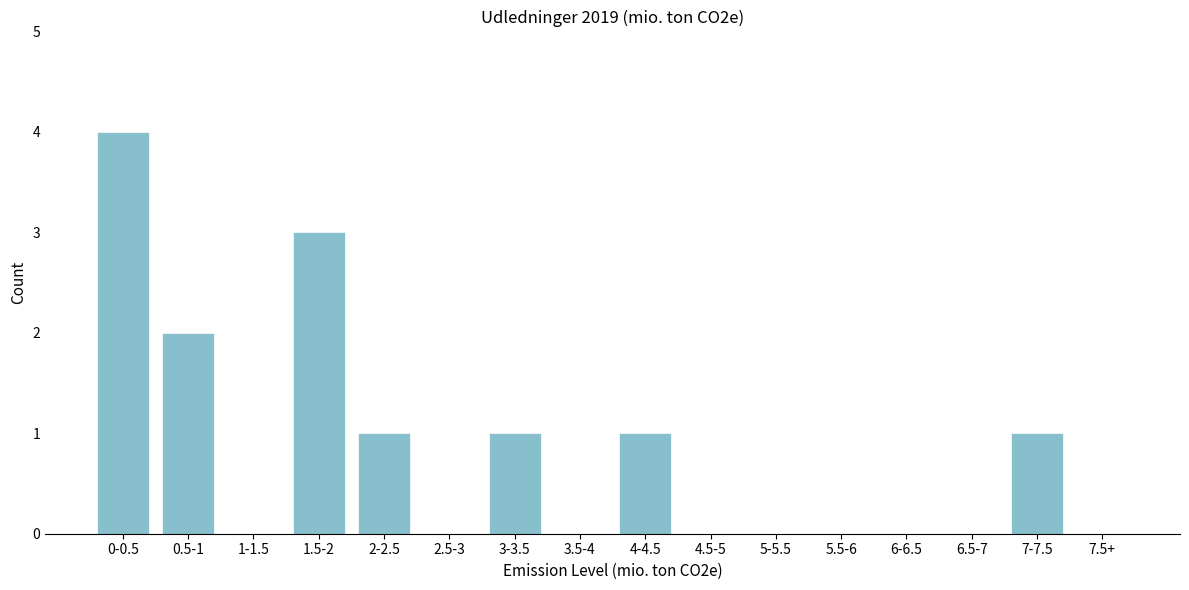

Reading right to left, what are all the values shown in this chart?

7.5+=0	7-7.5=1	6.5-7=0	6-6.5=0	5.5-6=0	5-5.5=0	4.5-5=0	4-4.5=1	3.5-4=0	3-3.5=1	2.5-3=0	2-2.5=1	1.5-2=3	1-1.5=0	0.5-1=2	0-0.5=4